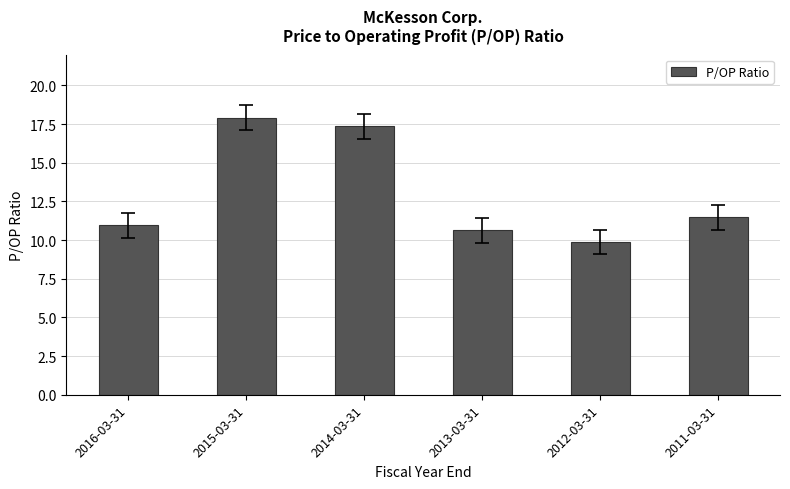

Approximately how many times larger is the value at 2015-03-31 compared to 2016-03-31?

1.6